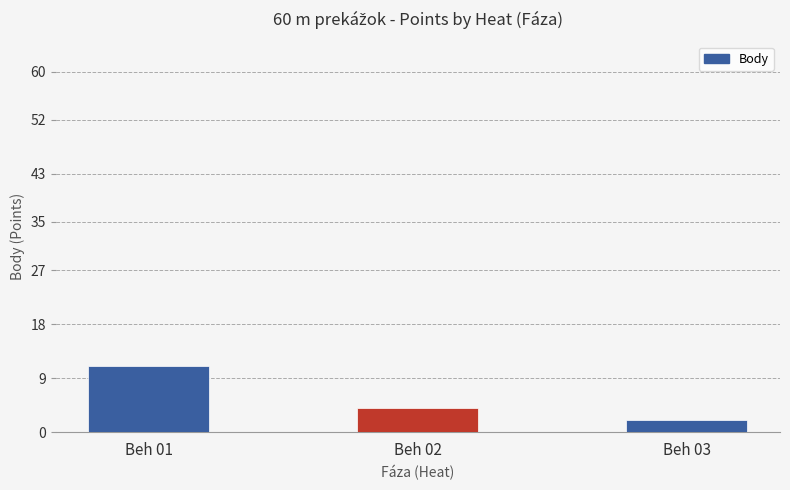

Approximately how many times larger is the value at Beh 03 compared to Beh 02?

0.5